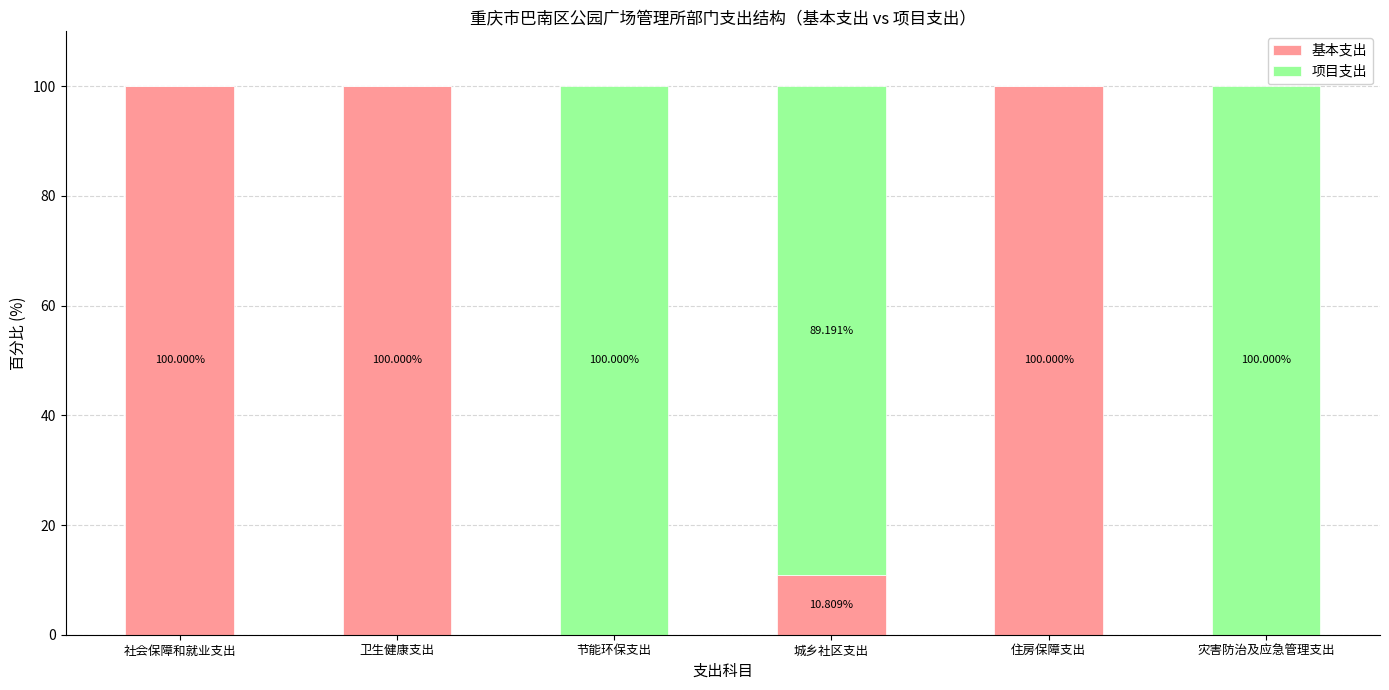

At which label is 基本支出 closest to 50?

城乡社区支出